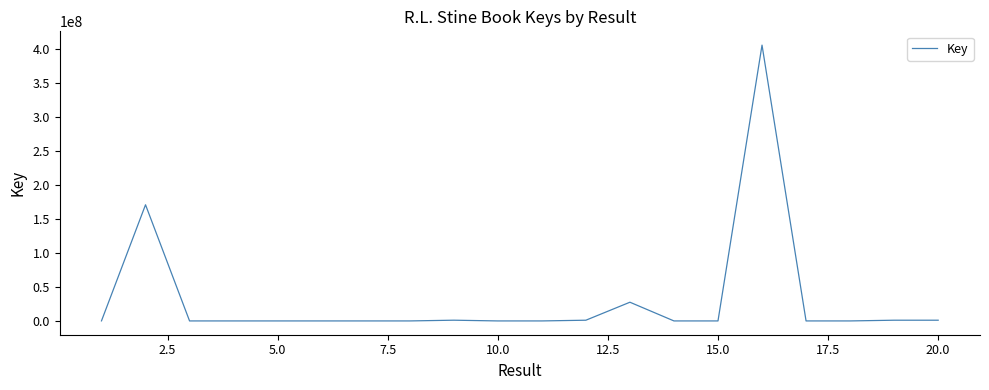

What is the greatest value displayed?

405455983